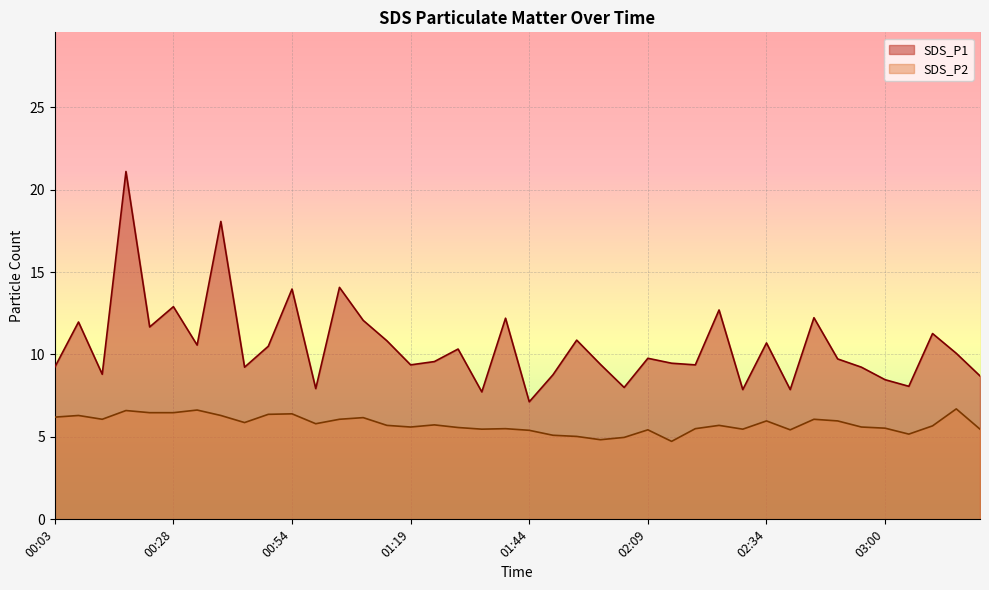

How many distinct data groups are displayed?

2